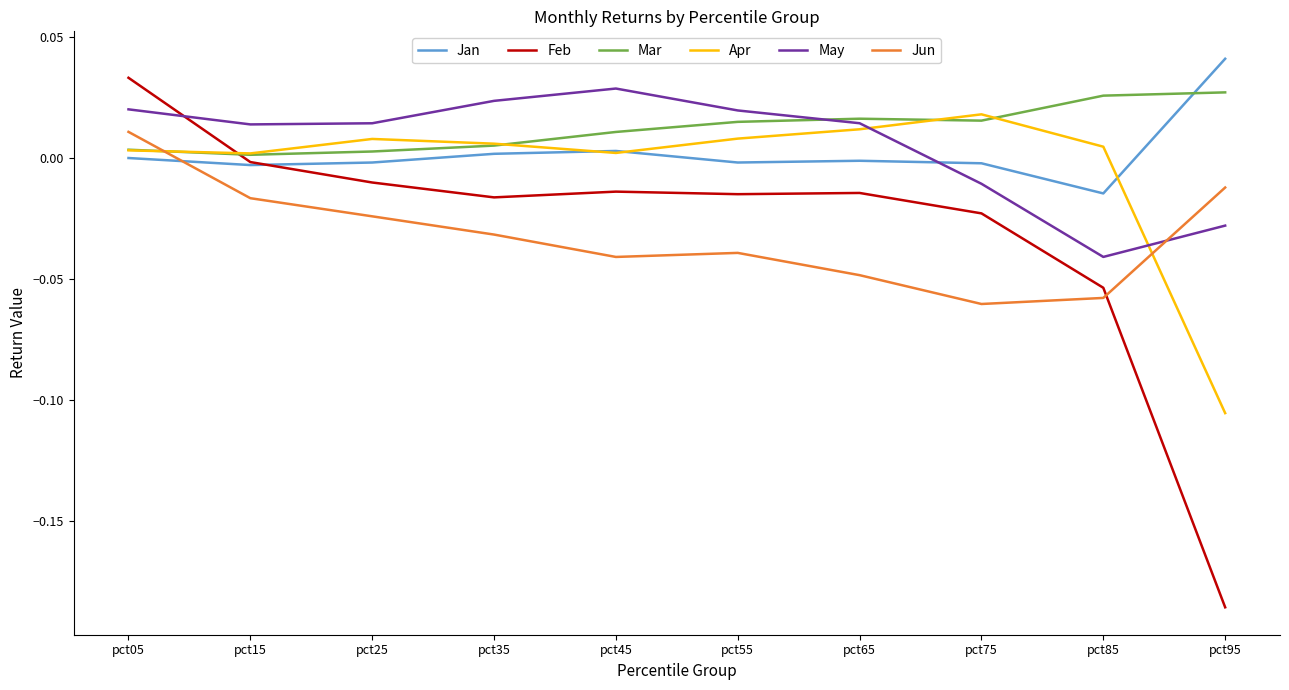

Which category has the lowest value in the Jan series?

pct85